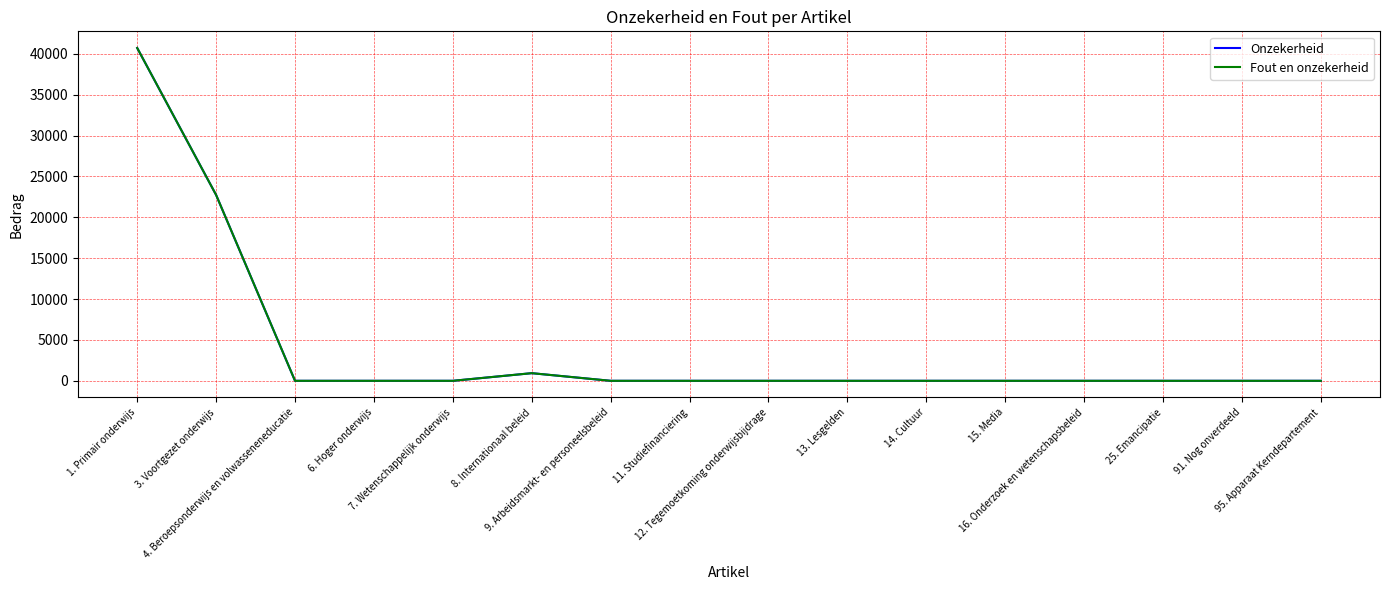

Does the chart display data point markers on the line(s)?

No